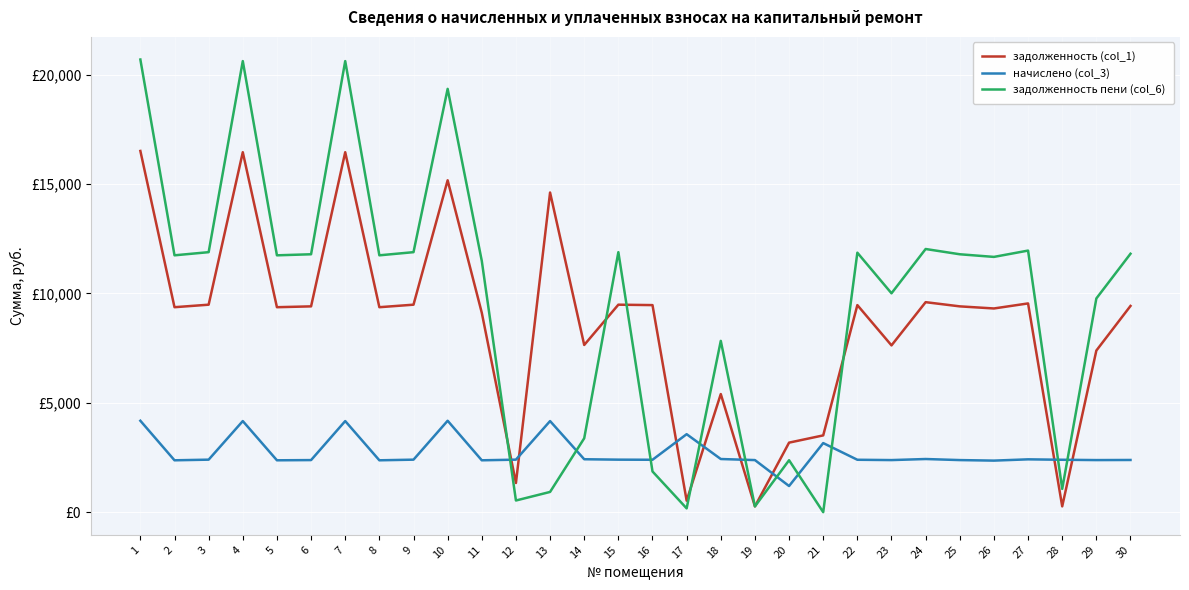

What are all the series names shown in the legend?

задолженность (col_1), начислено (col_3), задолженность пени (col_6)